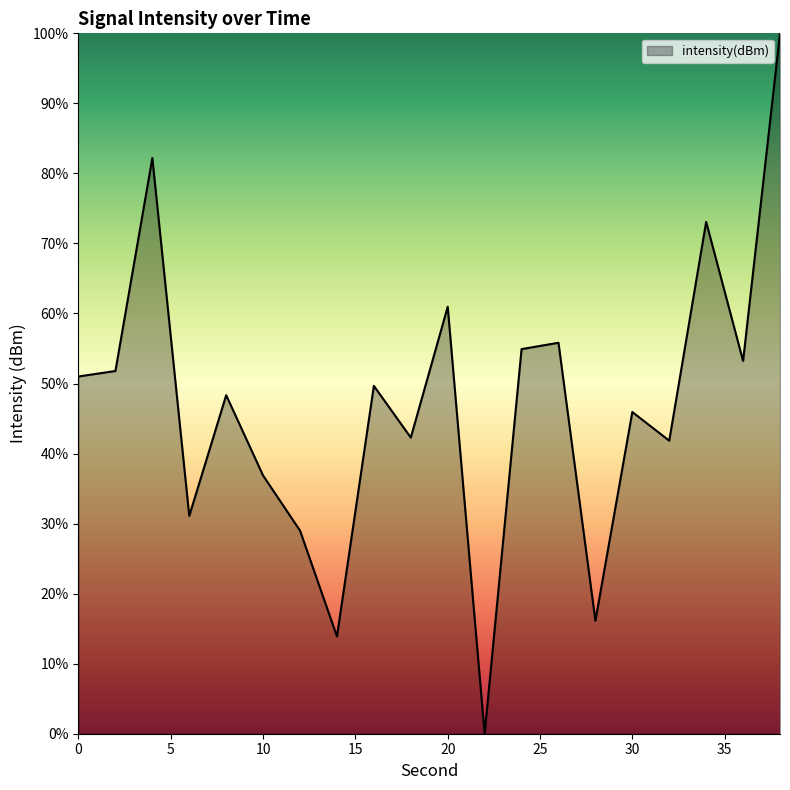

What is the greatest value displayed?

100.0